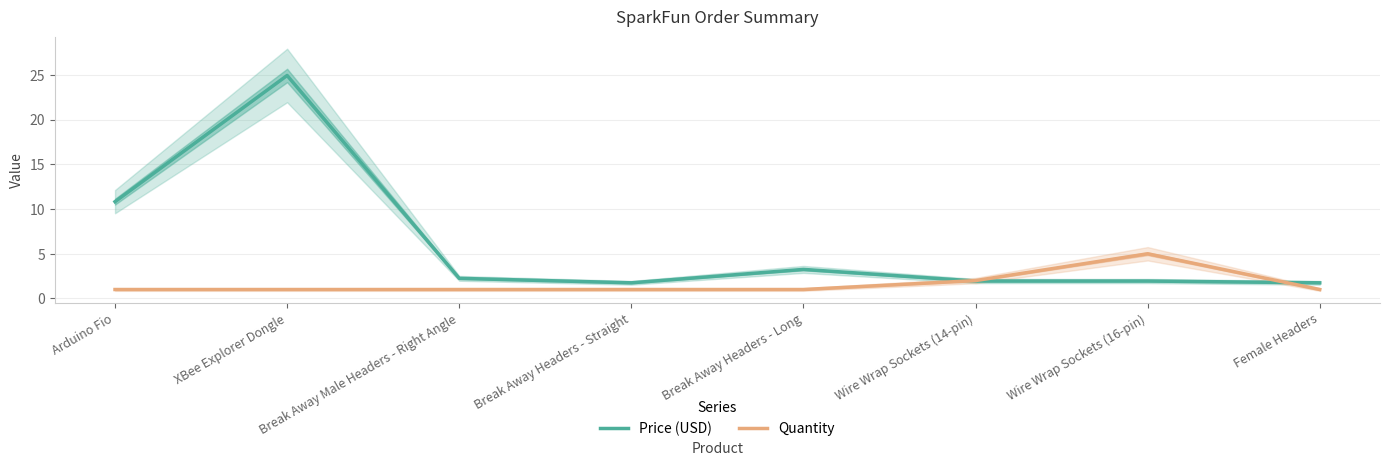

How many intersections are there between Price (USD) and Quantity?

2